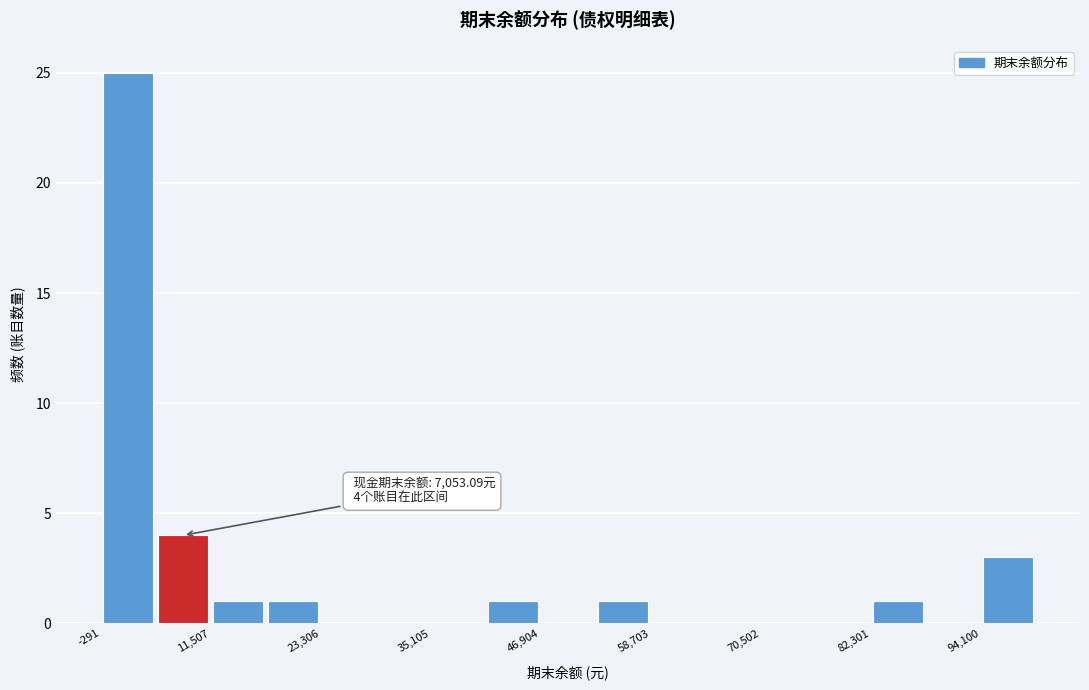

Around what value on the x-axis is the tallest bar? Give the approximate position of its centre, as read against the axis.

2000